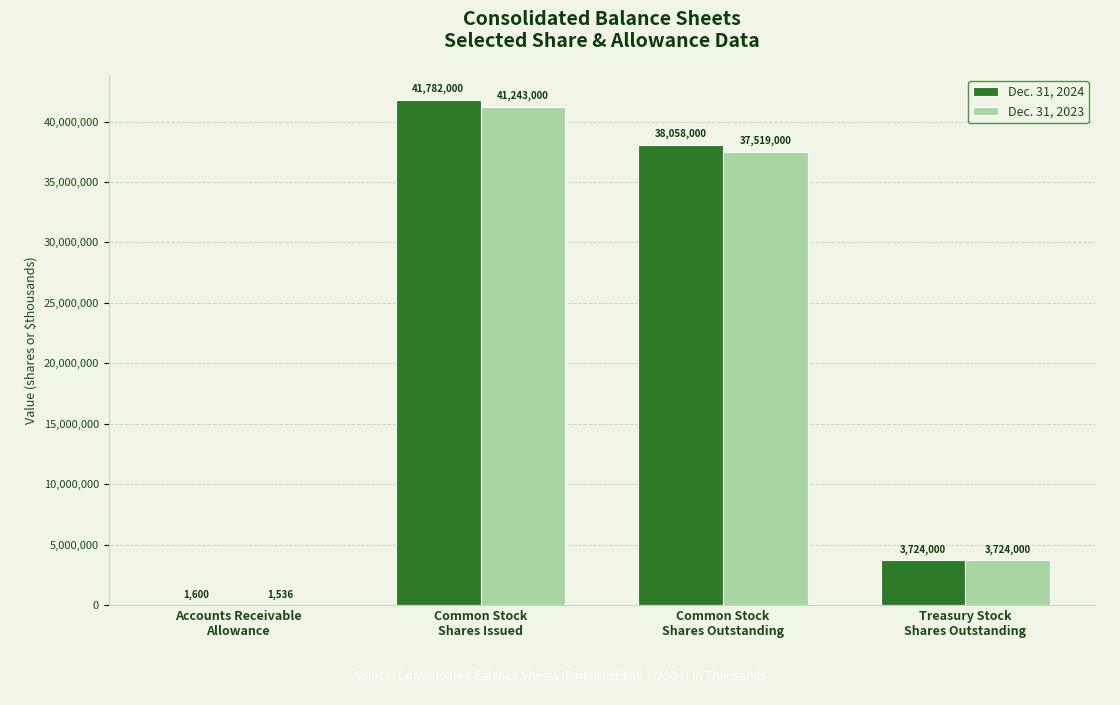

What is the highest value of the Dec. 31, 2024 series?

41782000